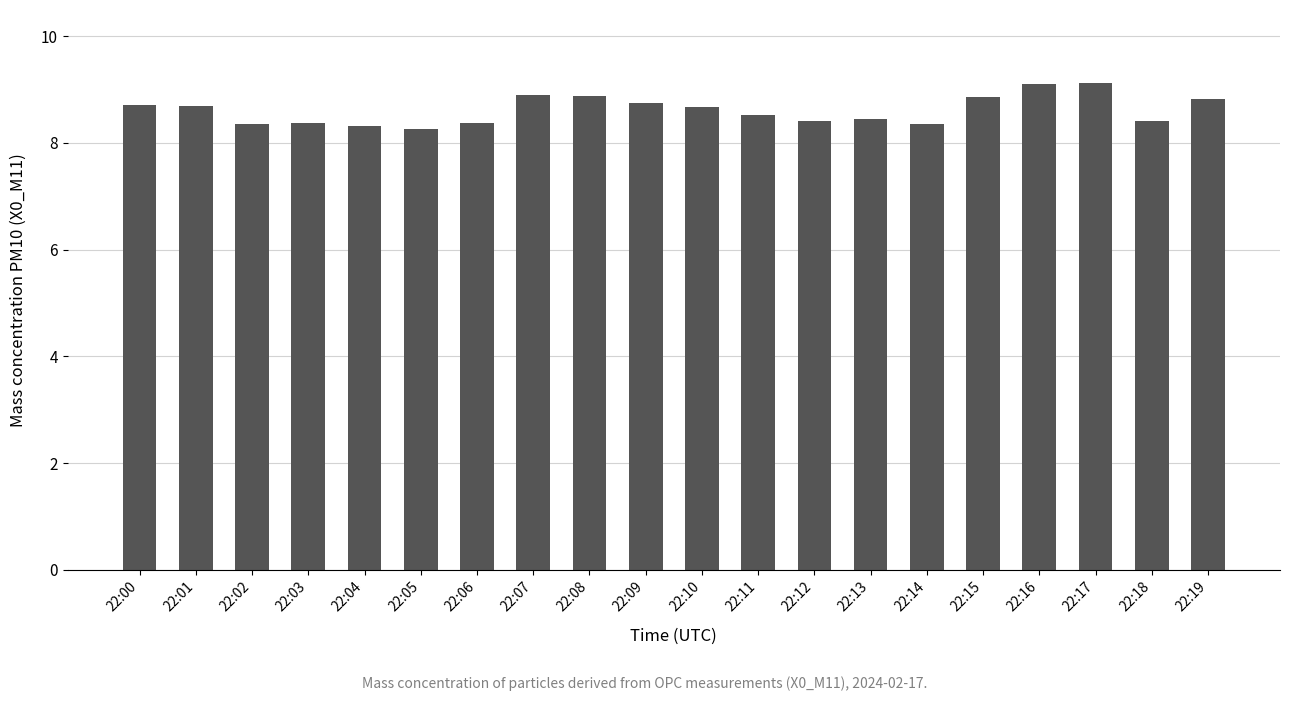

What is the value of the 13th bar from the left?

8.4